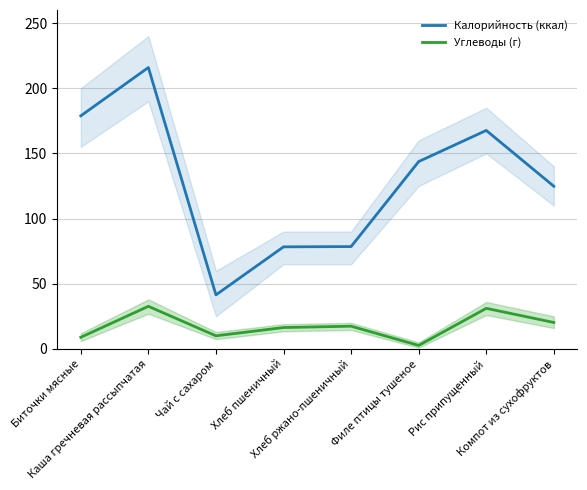

Between Филе птицы тушеное and Компот из сухофруктов, which series saw the biggest shift?

Калорийность (ккал)